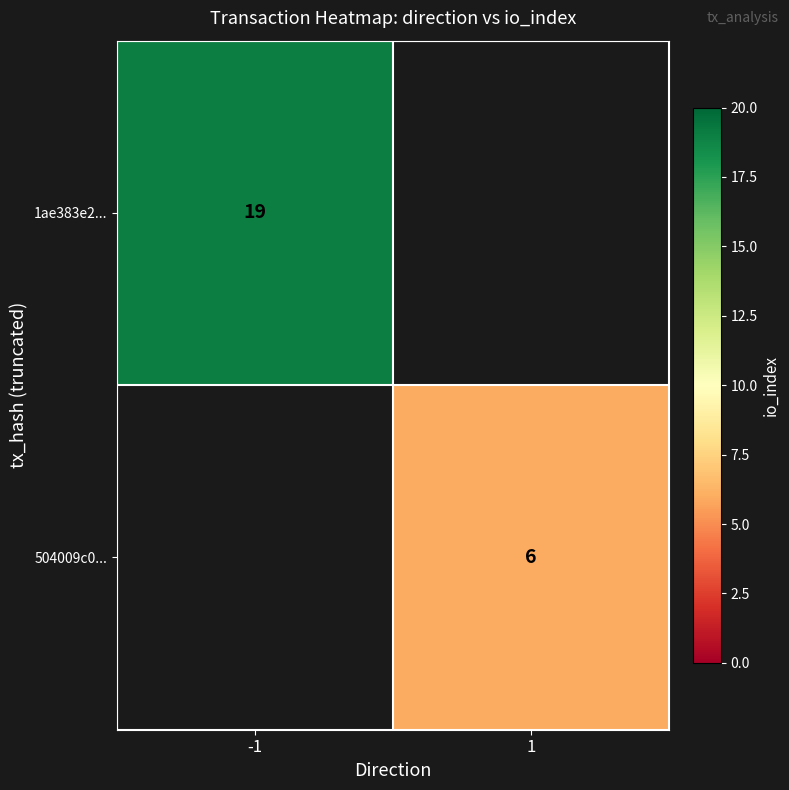

Is it true that 504009c0... equals 2.3 at 1?

False